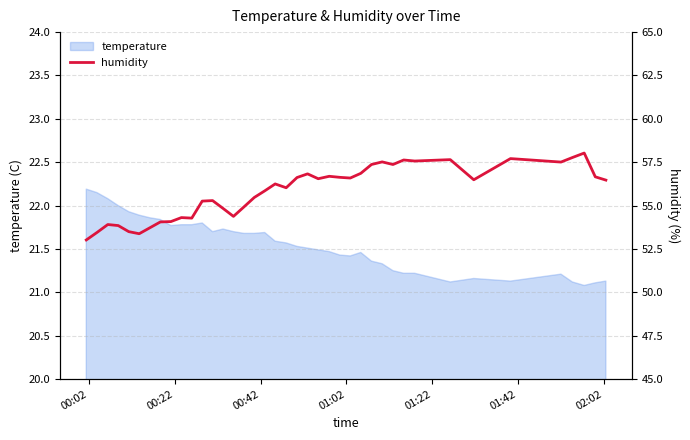

How many interior local valleys (lower than both neighbors) does the data have?

10